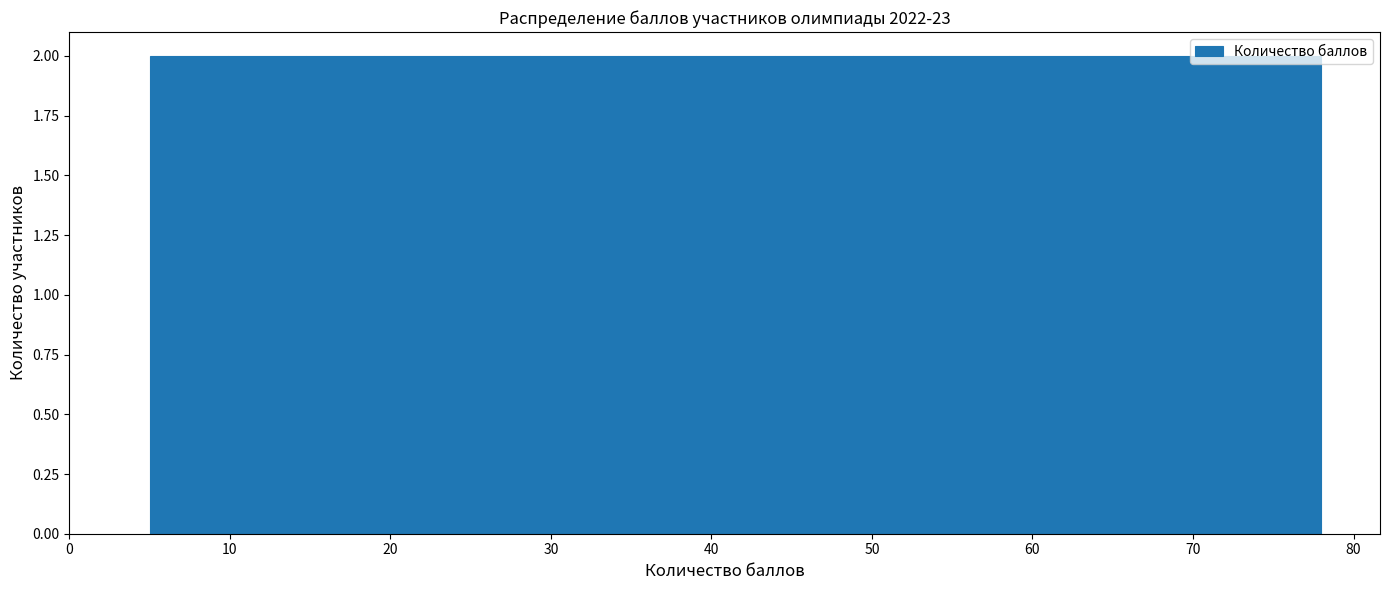

How tall is the bar that spans 59 to 63 on the x-axis? Neither the bar edges nor the heights are printed on the chart, so give them approximately, as read against the axes.

2